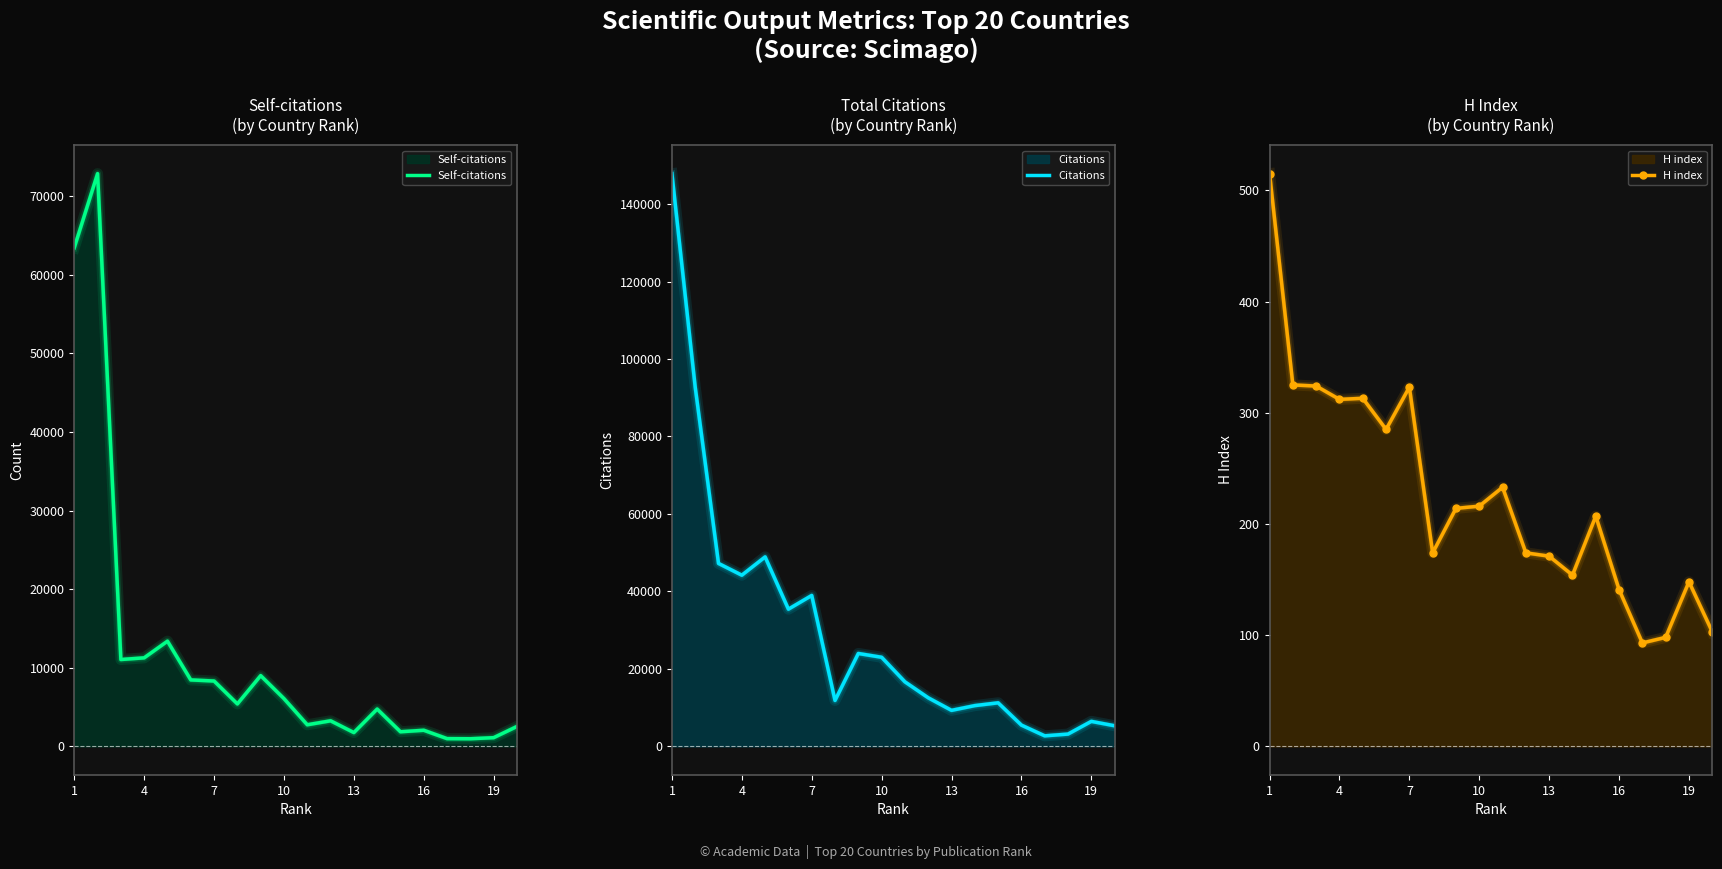

What is the smallest value displayed?

93